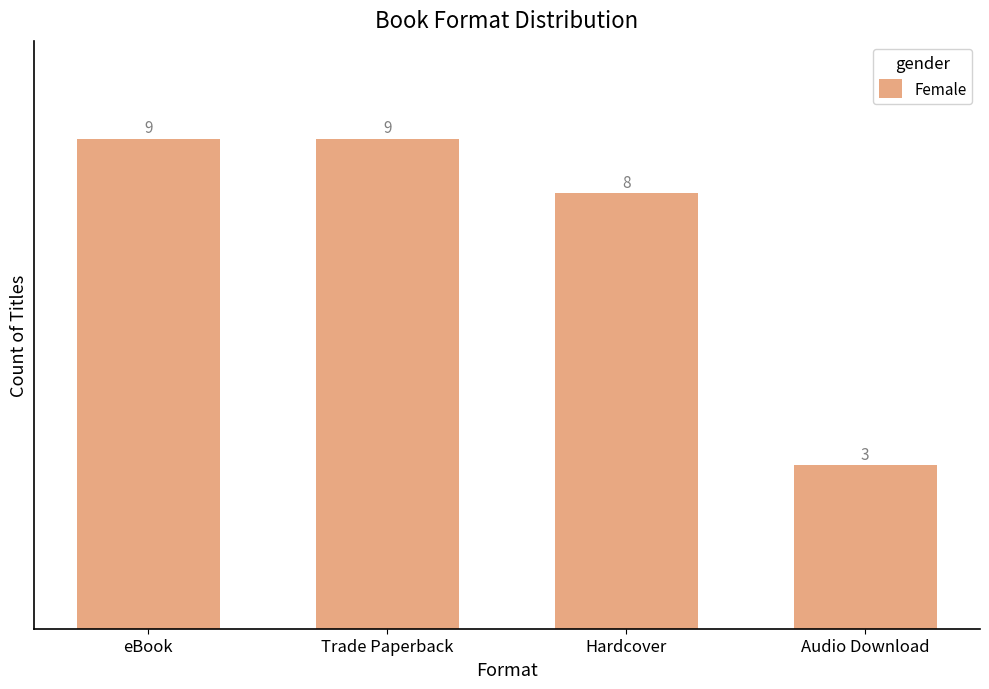

What is the smallest value displayed?

3